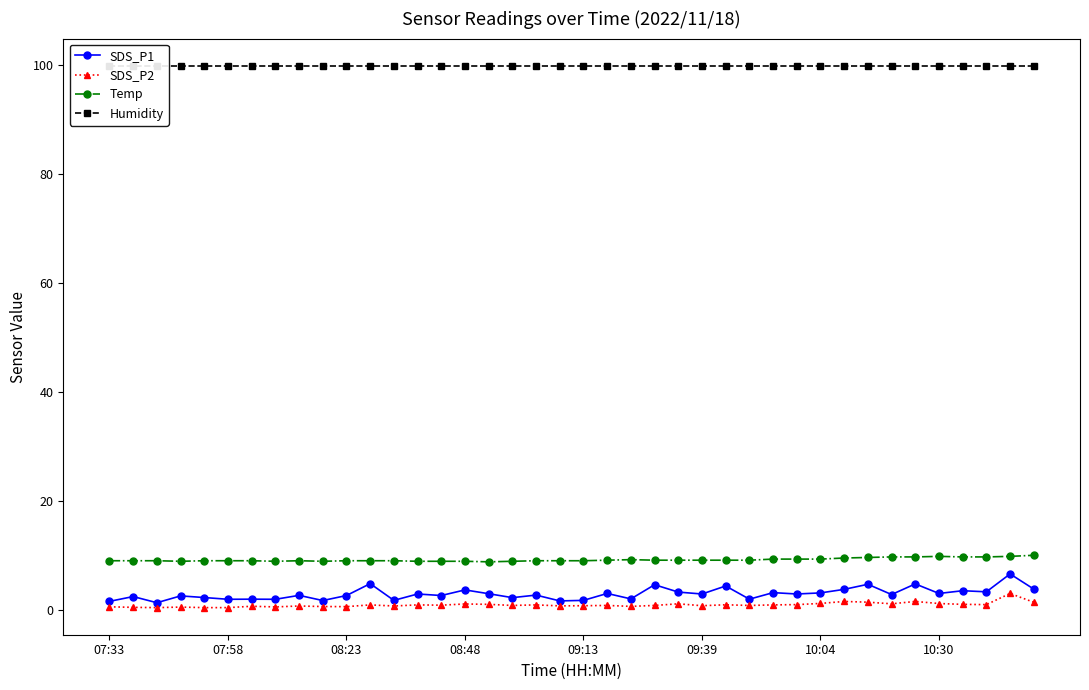

True or false: SDS_P1 and Temp intersect in this chart.

False